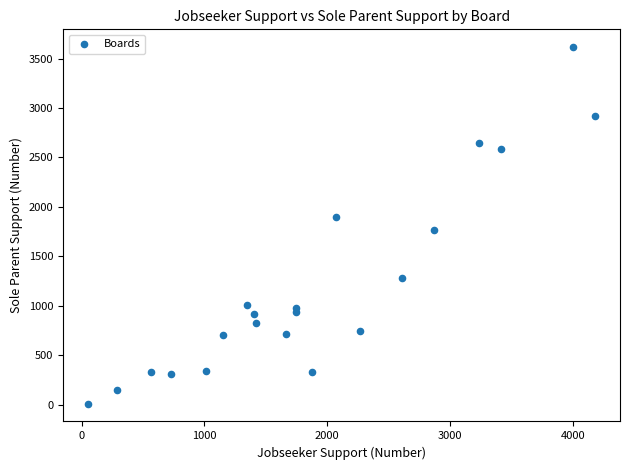

What is the range of Y values (max minus min)?

3606